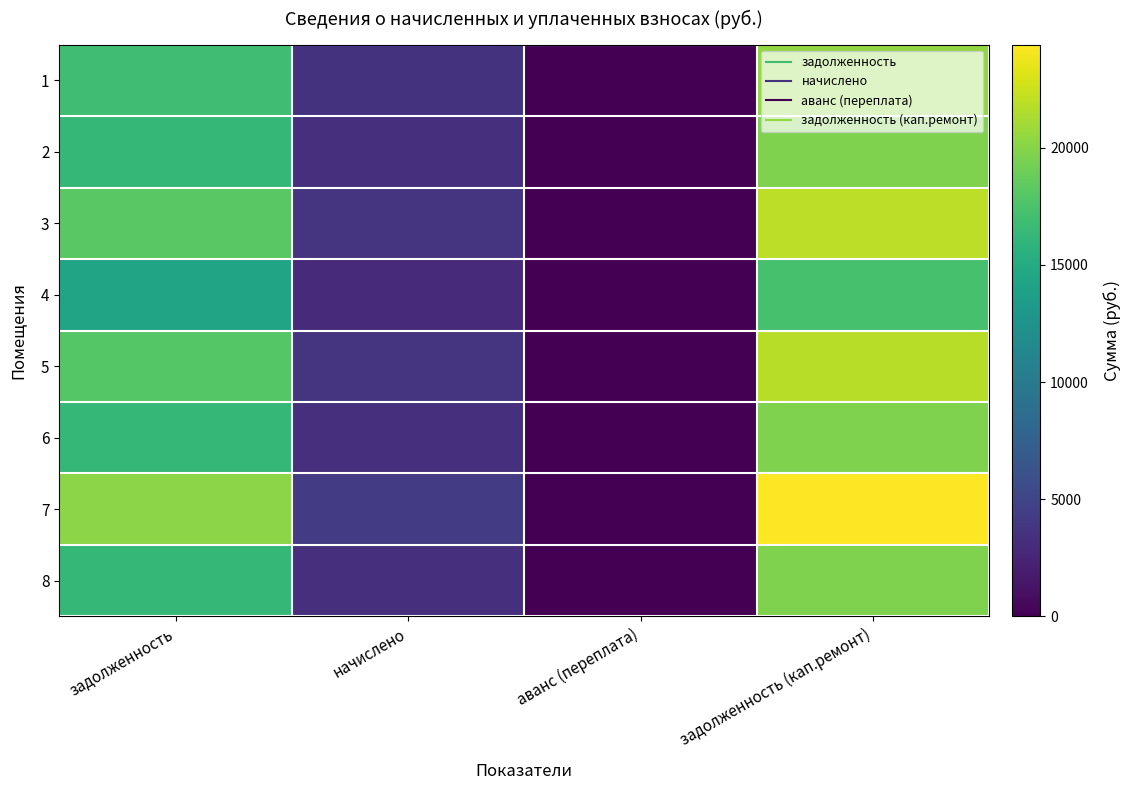

At аванс (переплата), list the series in order from largest to smallest.

1, 2, 3, 4, 5, 6, 7, 8